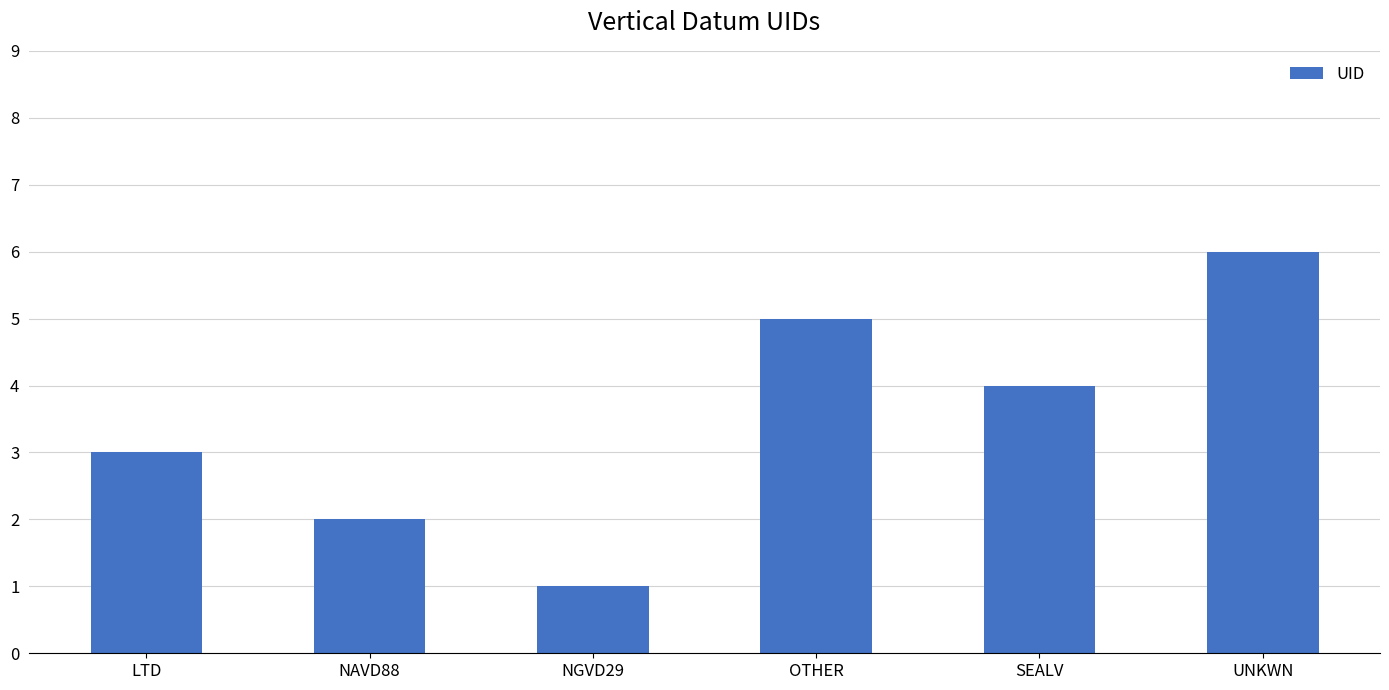

How many values are below 4?

3